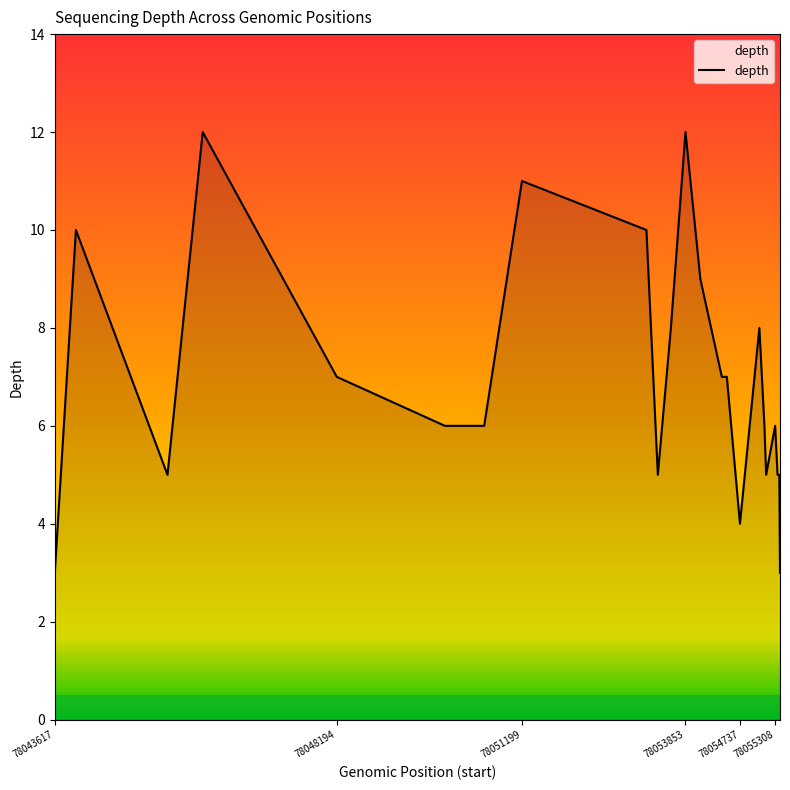

What is the difference between the maximum and minimum values?

9